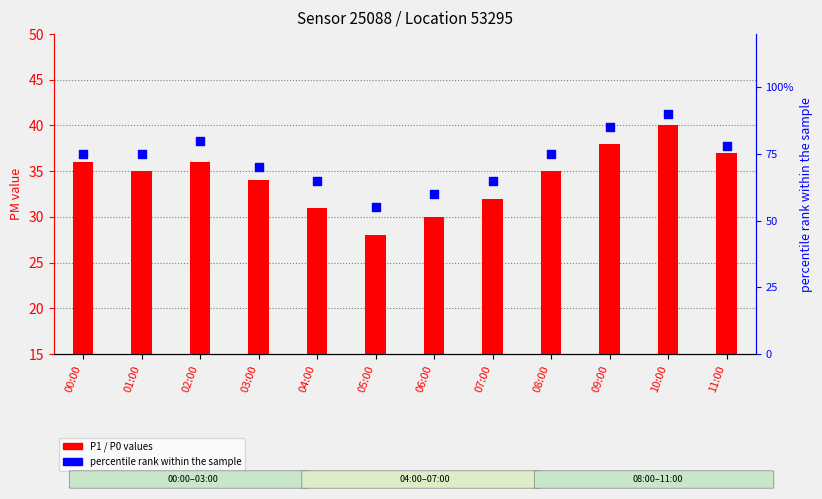

What is the total value across all series at 06:00?

109